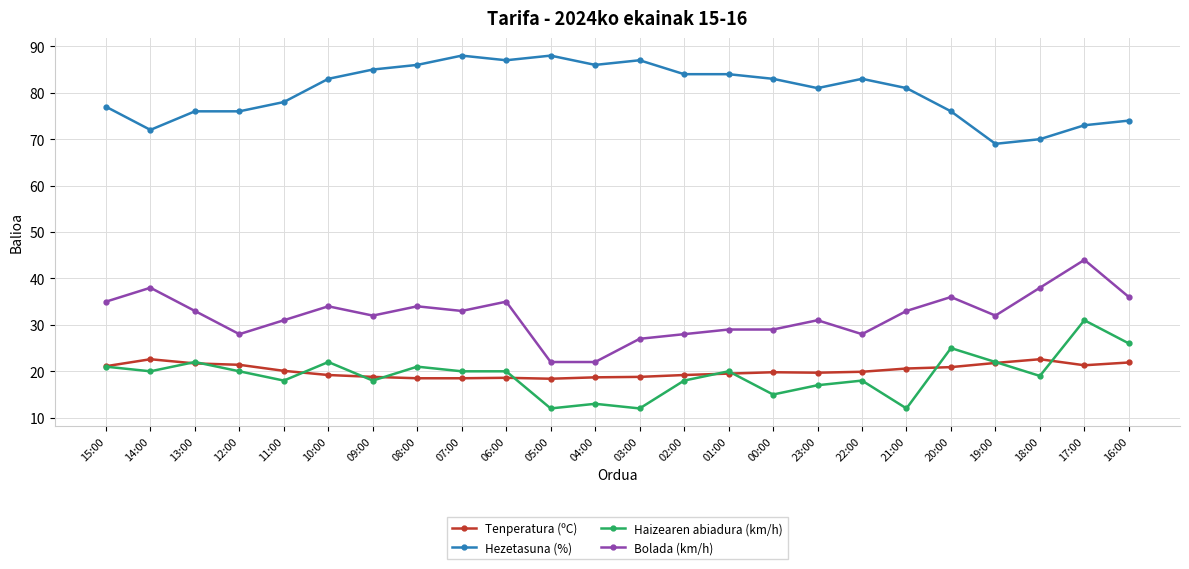

What is the label of the 15th point from the right?

06:00